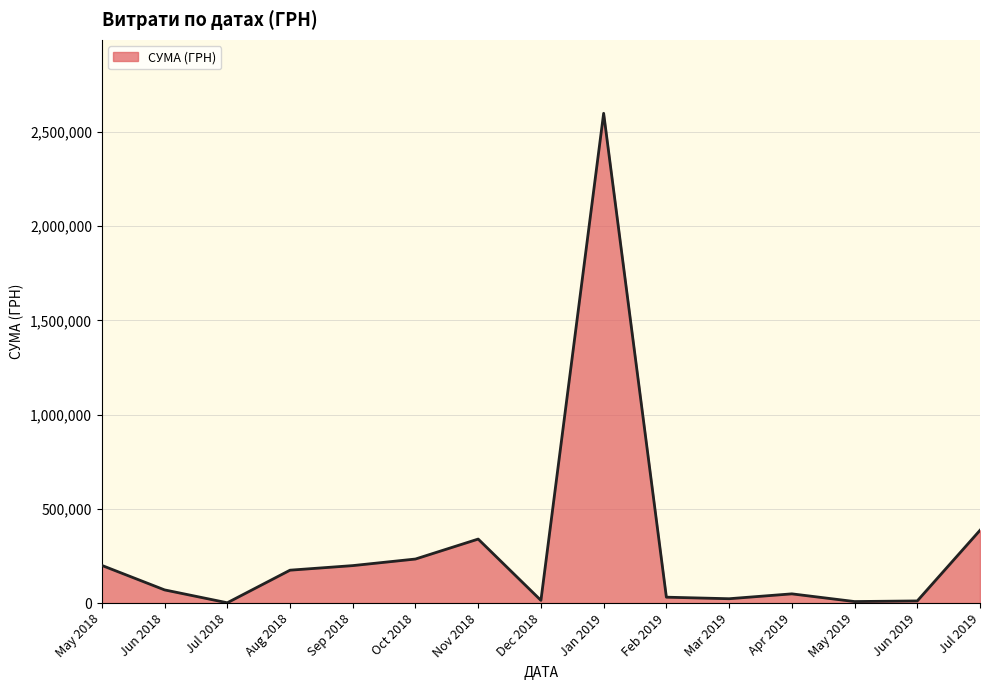

Does the chart have visible grid lines?

Yes